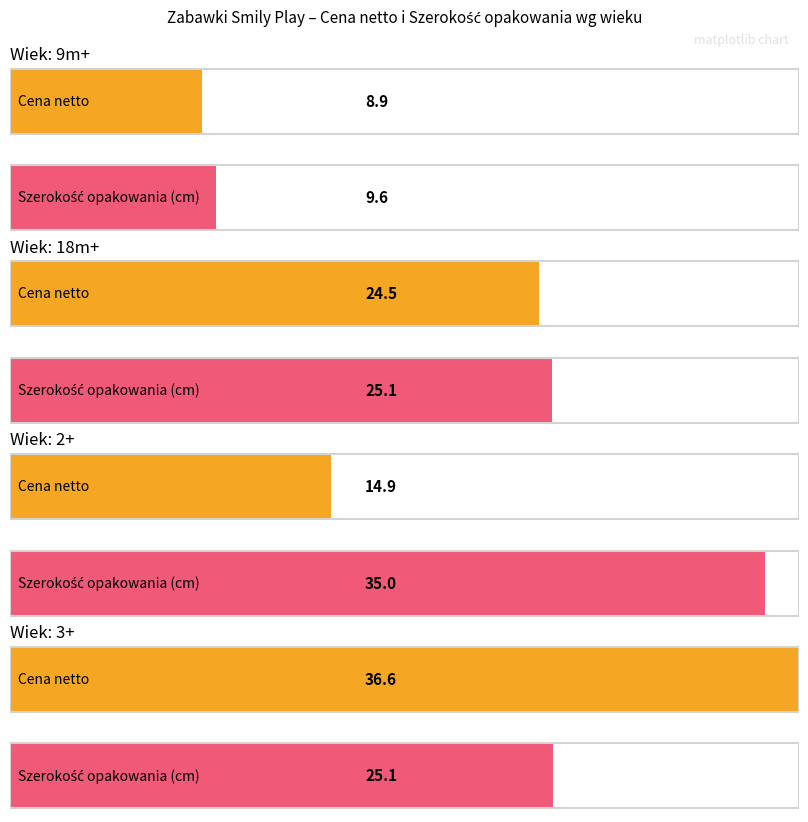

At which category is the sum across all series the highest?

3+